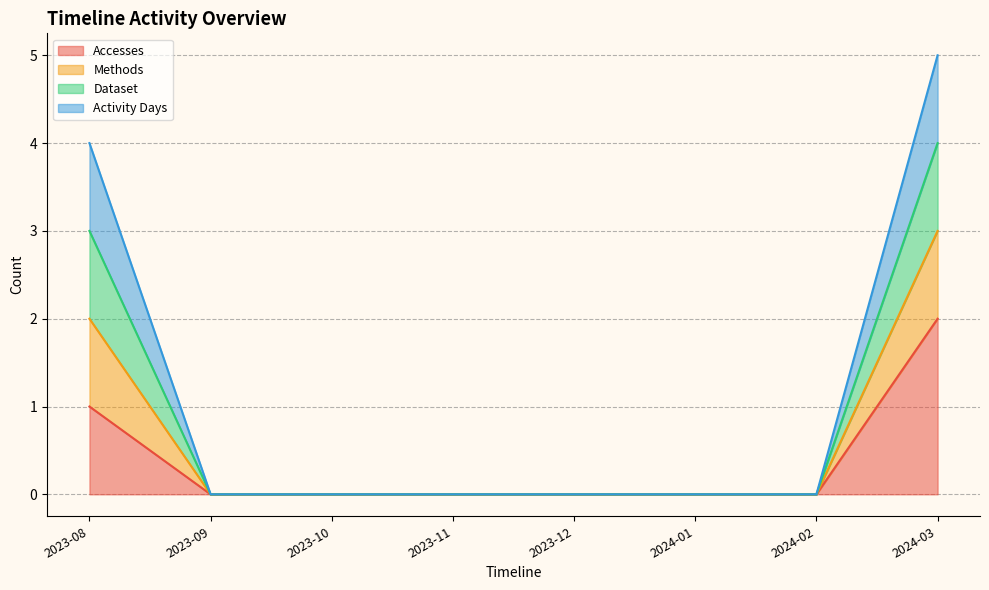

Is the value of Accesses at 2024-03 greater than the value of Methods at 2023-10?

Yes